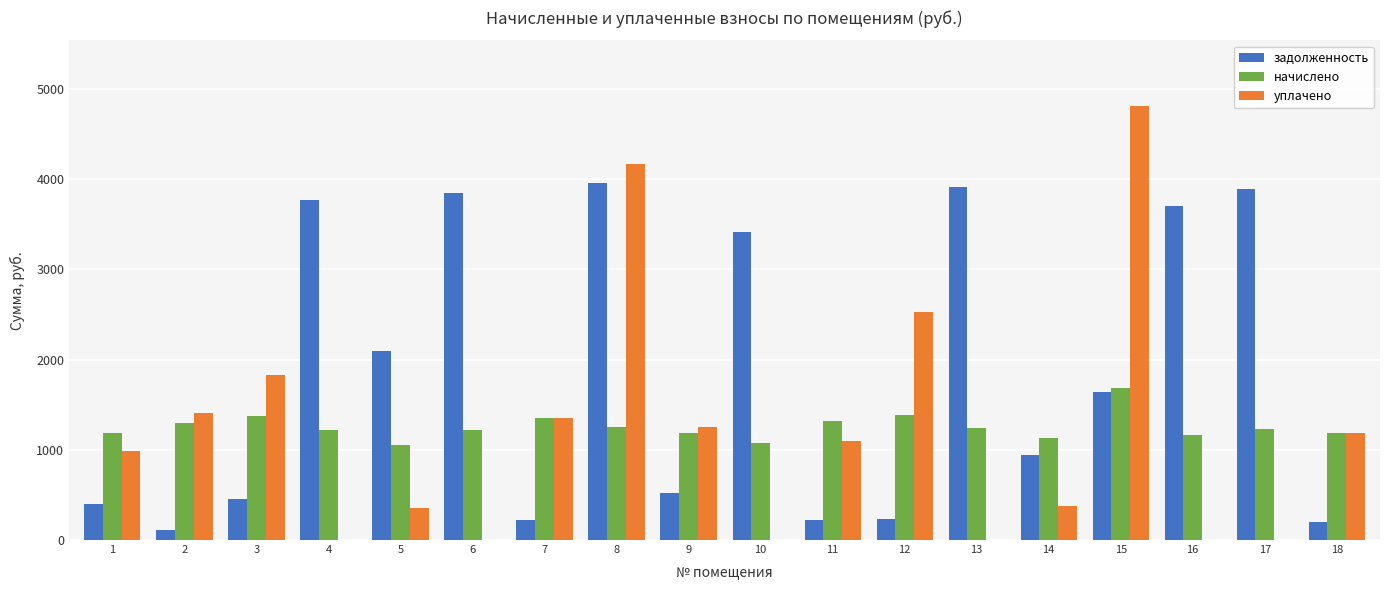

What is the maximum value shown in the chart?

4814.0